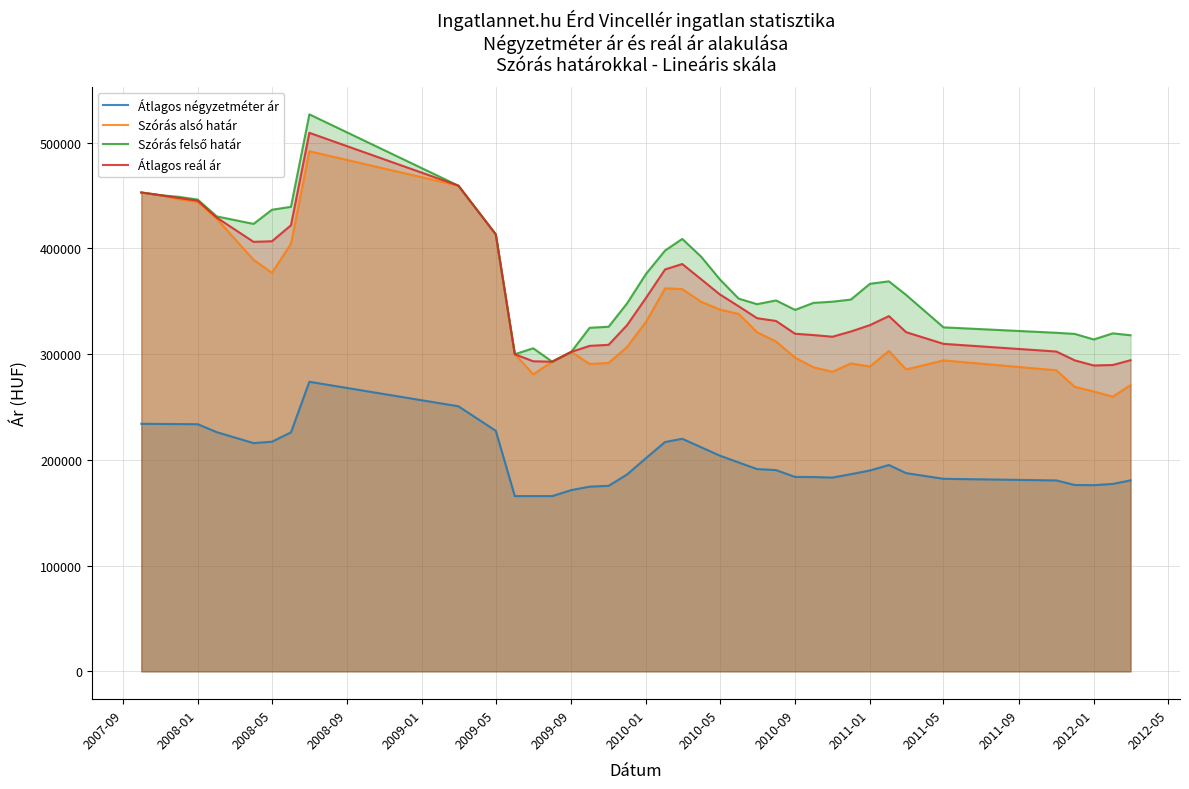

What is the maximum value for Szórás alsó határ?

491929